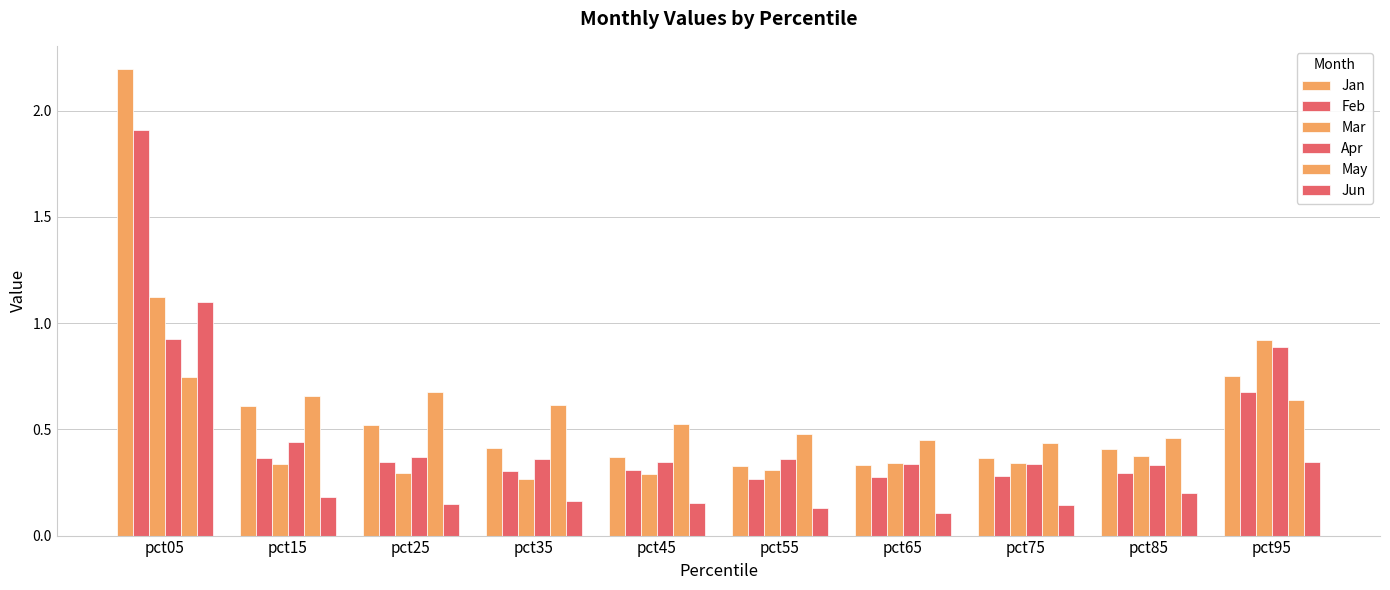

How many groups of bars are there?

10